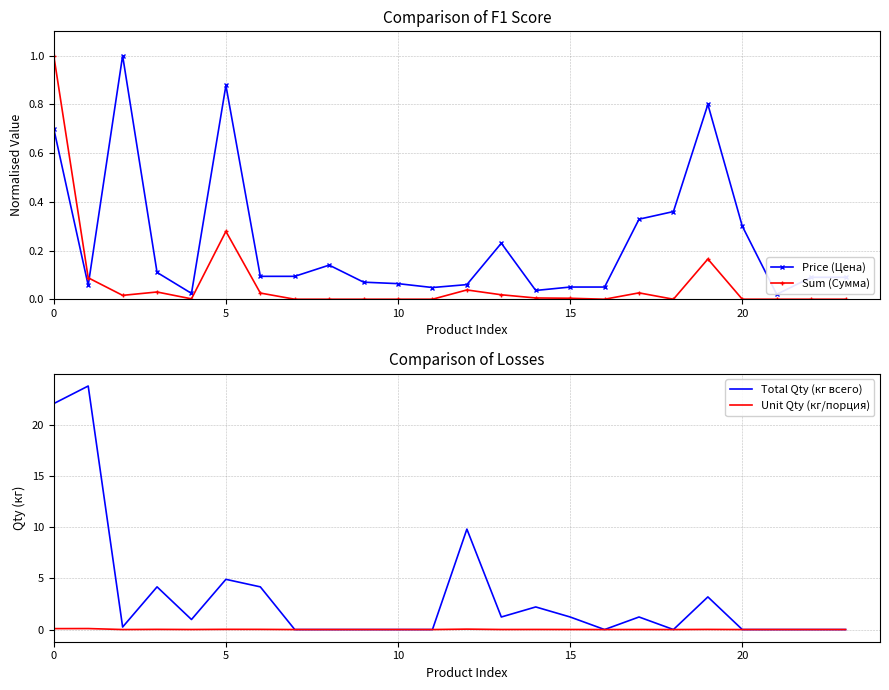

At which label is Price (Цена) closest to 0?

21